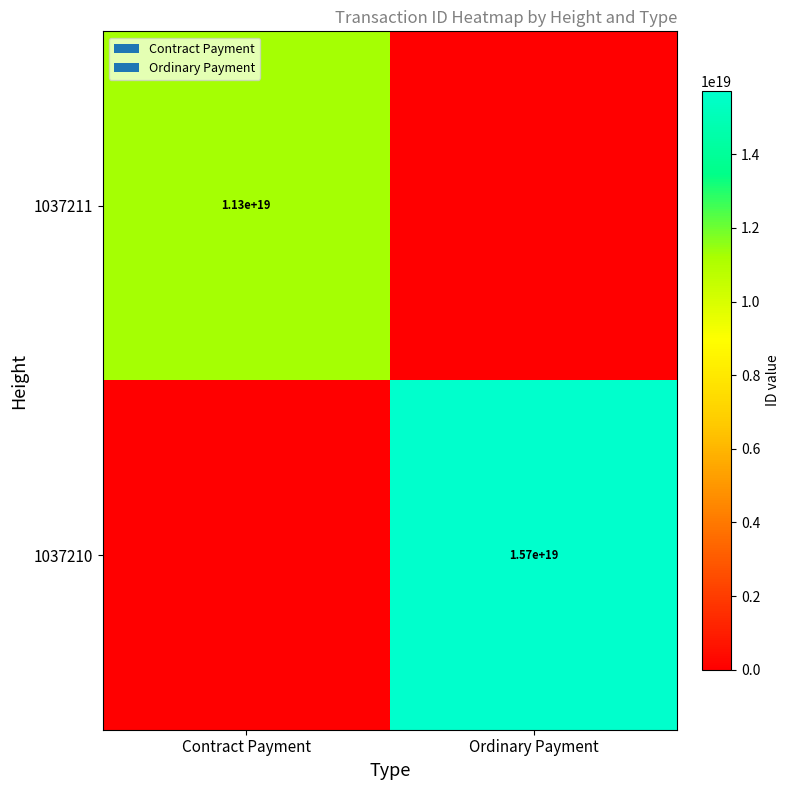

Is the value of 1037210 at Ordinary Payment greater than the value of 1037211 at Contract Payment?

Yes